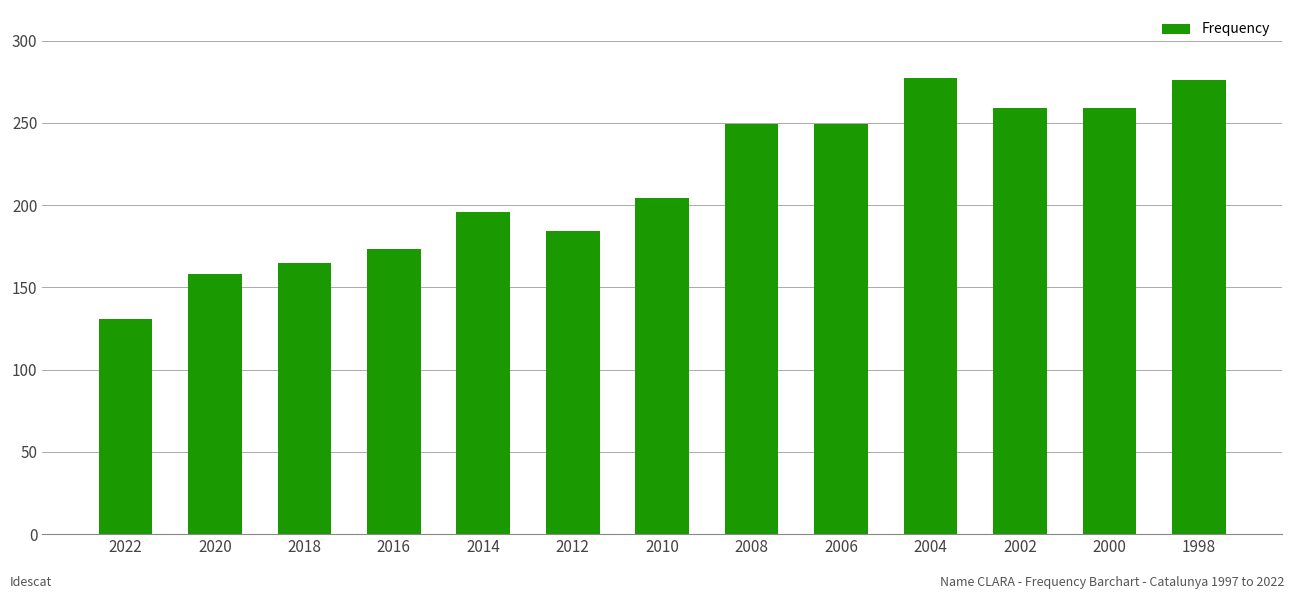

What value does the data have at 2002?

259